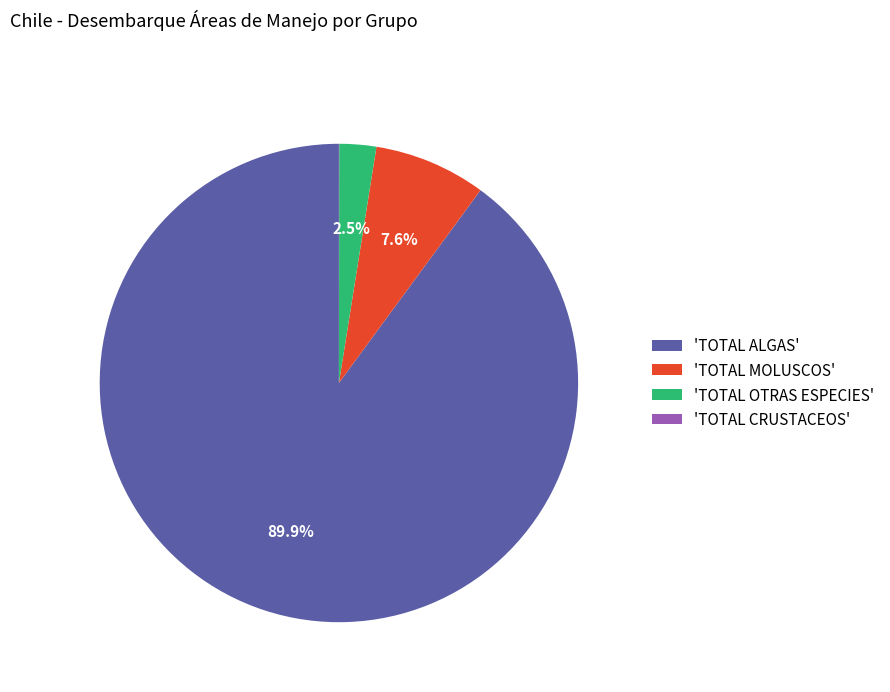

Do 'TOTAL OTRAS ESPECIES' and 'TOTAL ALGAS' together represent more than half of the pie?

Yes